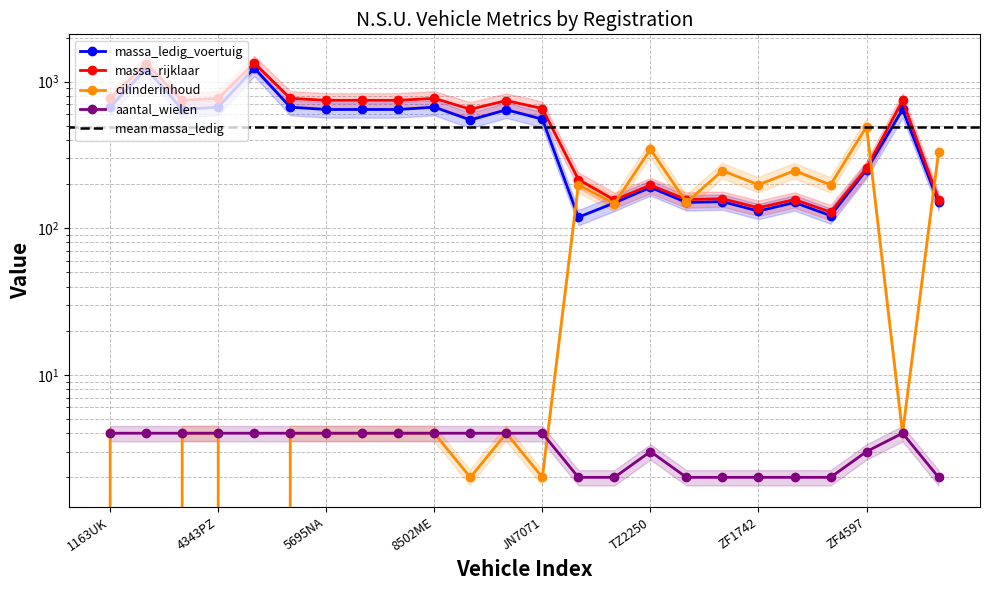

True or false: massa_ledig_voertuig and massa_rijklaar cross at least once.

False